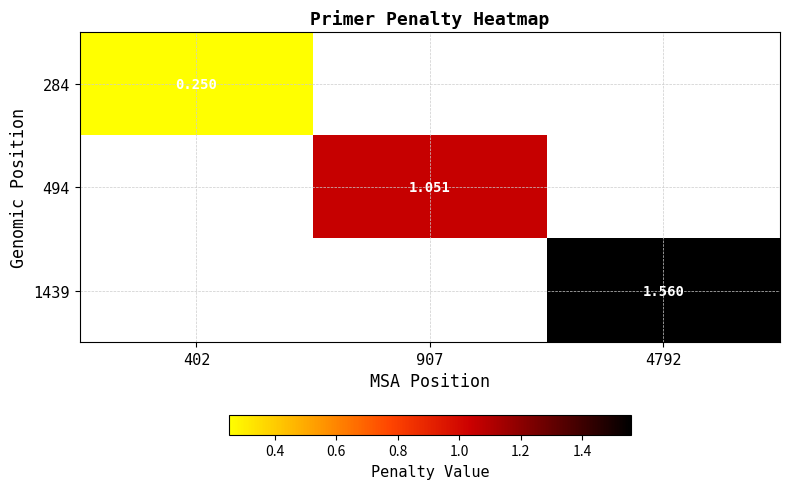

How many categories are shown in the chart?

3